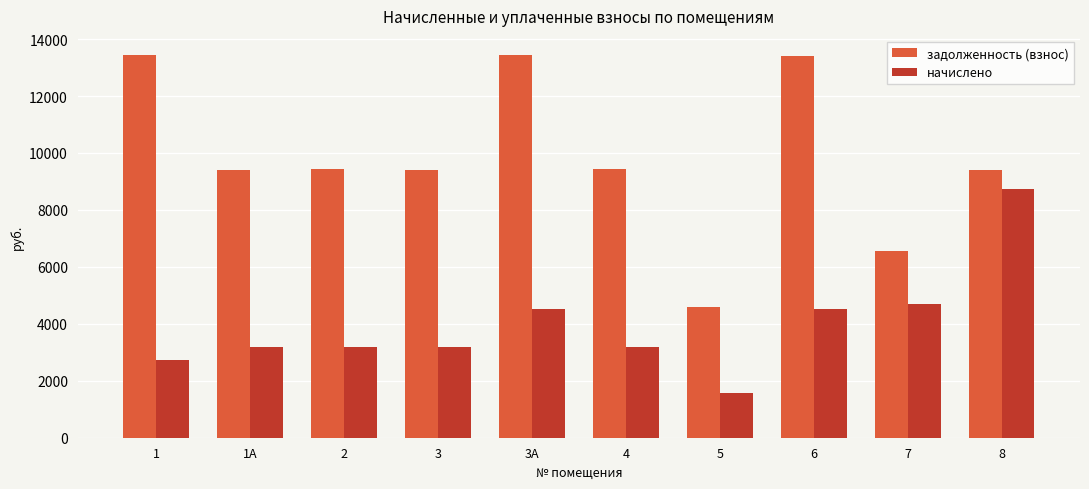

At which label does начислено reach its minimum?

5